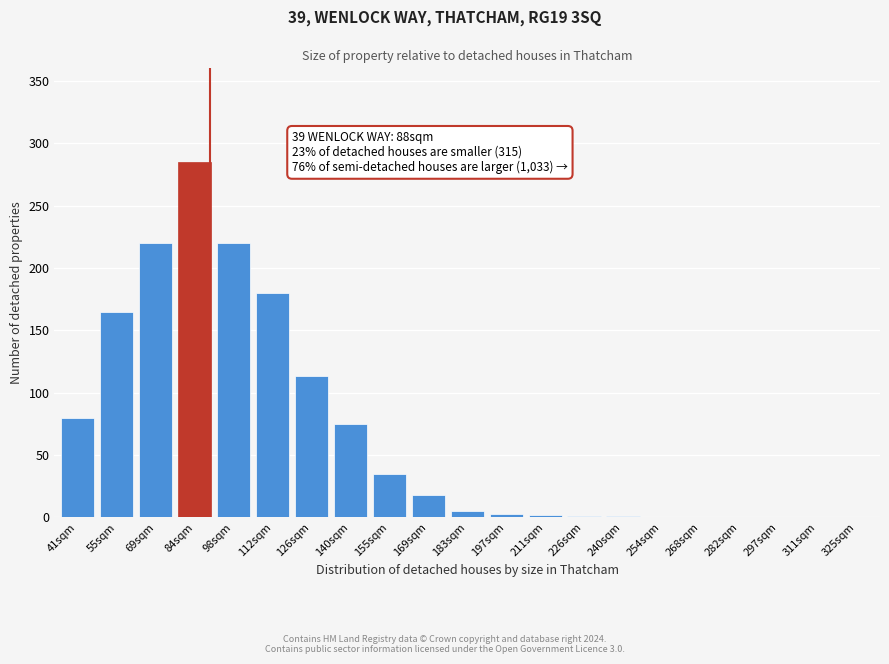

The chart shows a value of 165 at 55sqm. True or false?

True